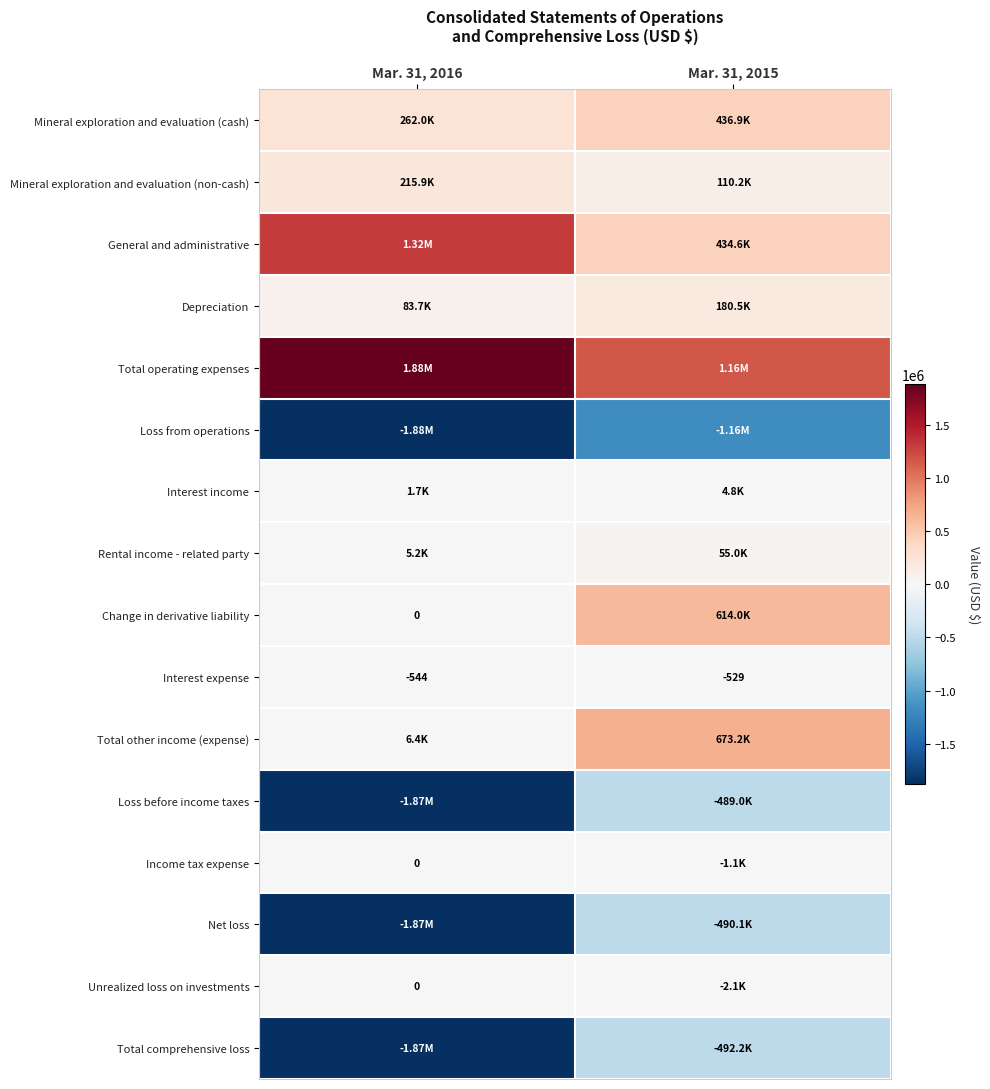

At Mar. 31, 2015, list the series in order from smallest to largest.

Loss from operations, Total comprehensive loss, Net loss, Loss before income taxes, Unrealized loss on investments, Income tax expense, Interest expense, Interest income, Rental income - related party, Mineral exploration and evaluation (non-cash), Depreciation, General and administrative, Mineral exploration and evaluation (cash), Change in derivative liability, Total other income (expense), Total operating expenses